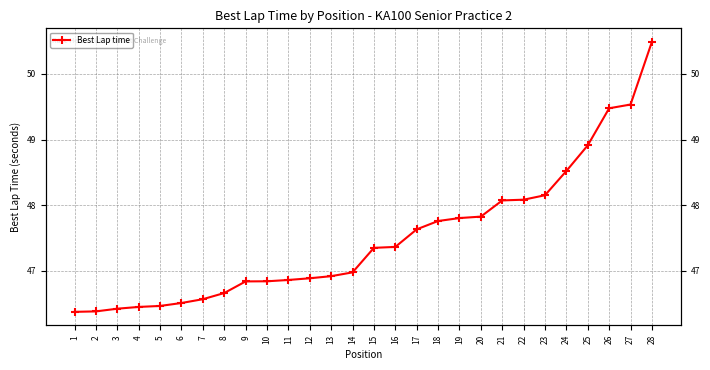

List the labels in order of value, largest first.

28, 27, 26, 25, 24, 23, 22, 21, 20, 19, 18, 17, 16, 15, 14, 13, 12, 11, 10, 9, 8, 7, 6, 5, 4, 3, 2, 1